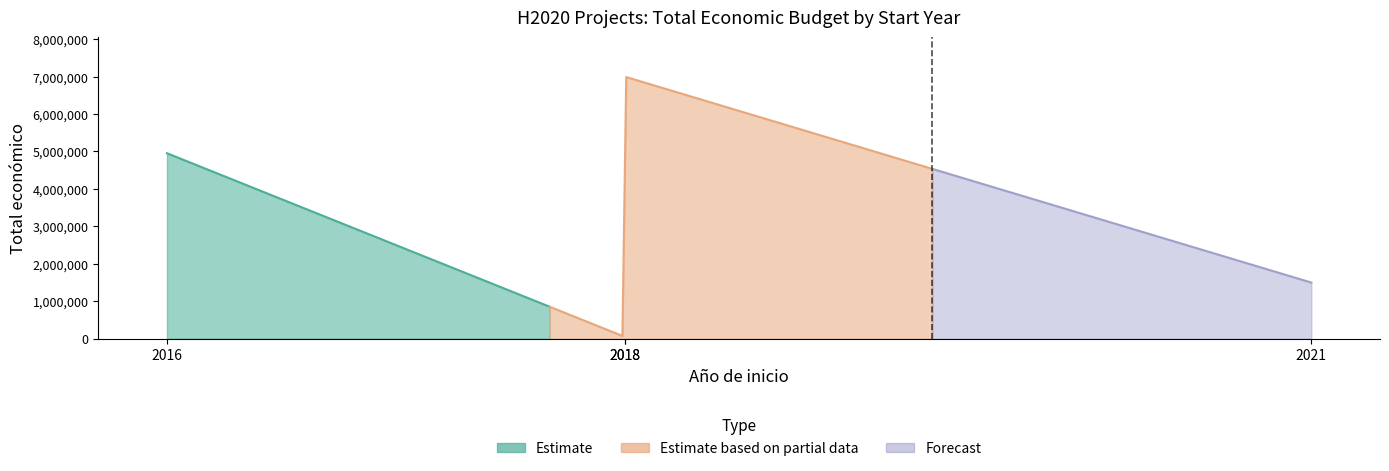

True or false: the data has more than 2 interior local peaks.

False